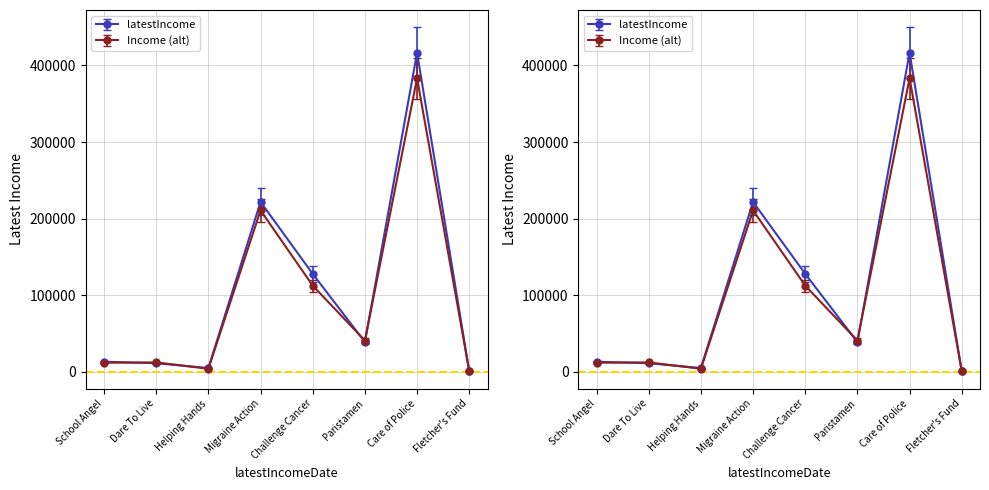

Read the value at 2017-12-31, to the nearest 50.

127750